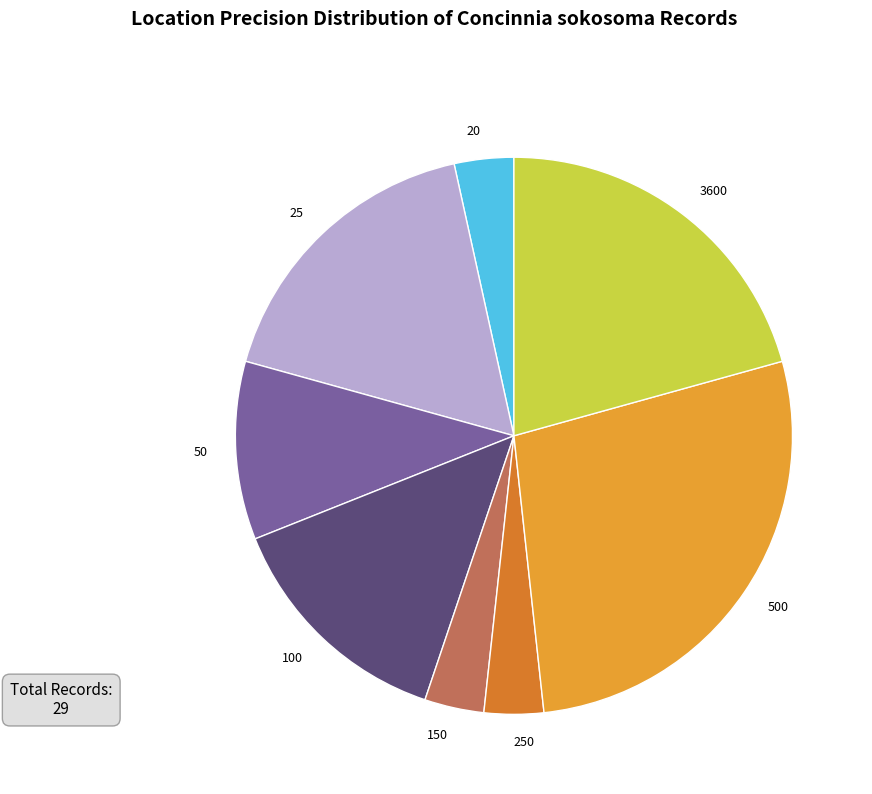

Is it true that 20 is 3% of the pie?

True